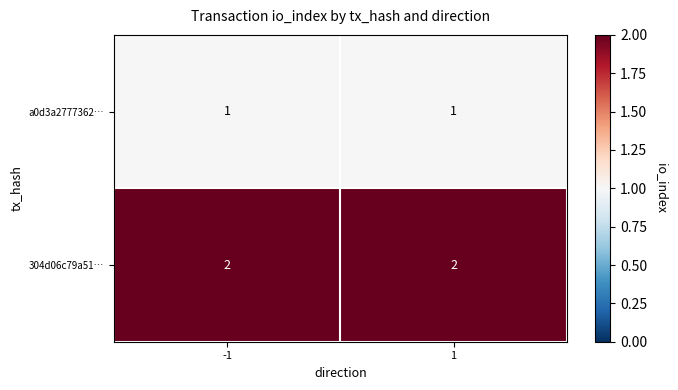

Which series has the largest total across all categories?

304d06c79a51…